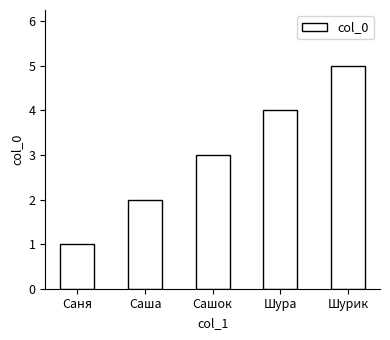

How many distinct data groups are displayed?

1